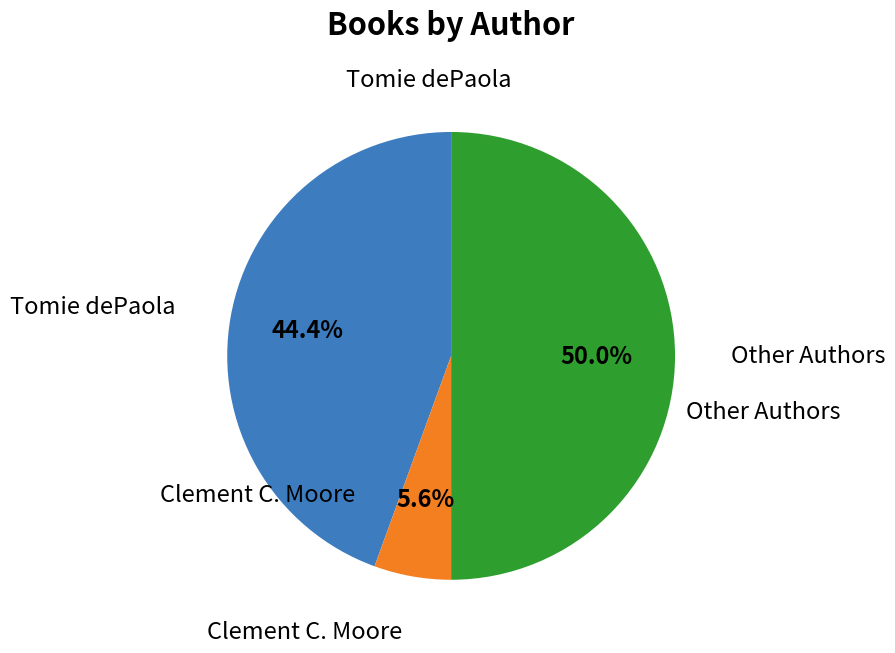

How many slices are in this pie chart?

3